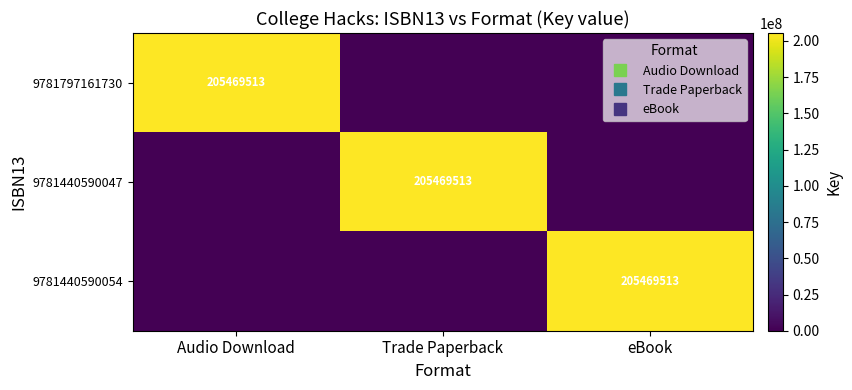

List the labels in order of 9781440590054 value, smallest first.

Audio Download, Trade Paperback, eBook